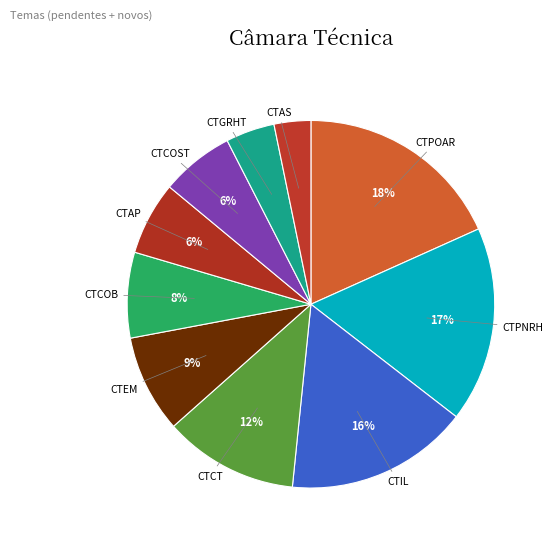

The CTCT slice represents 12% of the pie. True or false?

True